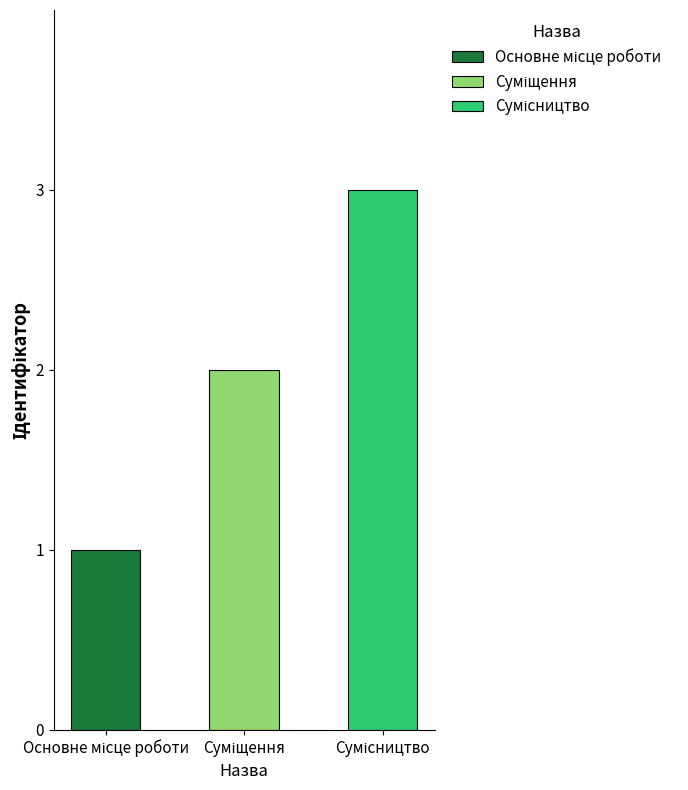

Rank the categories by value from lowest to highest.

Основне місце роботи, Суміщення, Сумісництво